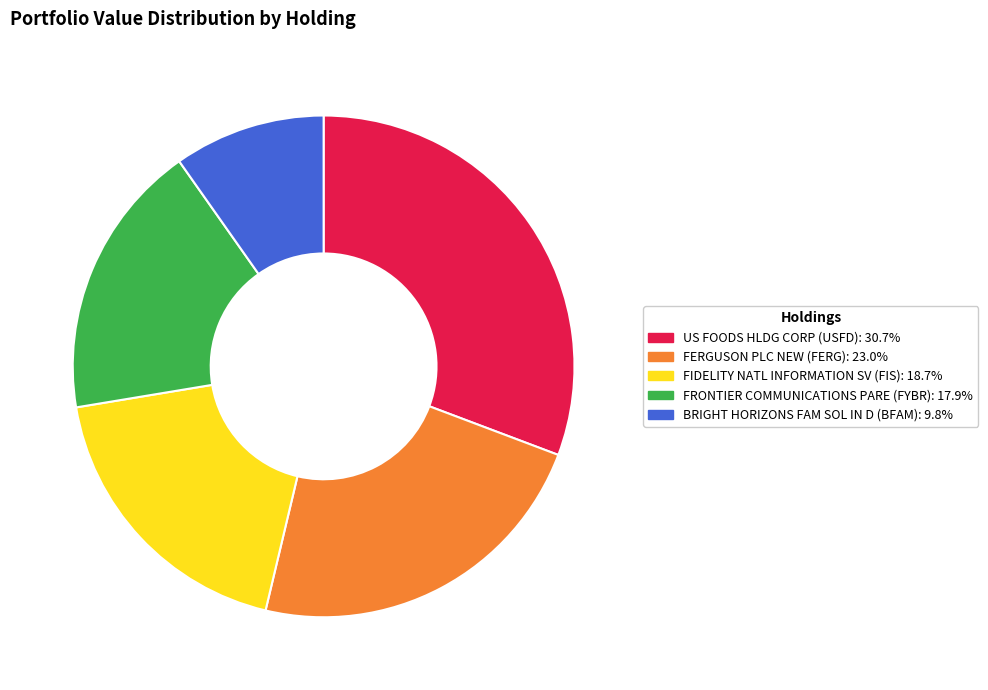

Which slice is the smallest?

BRIGHT HORIZONS FAM SOL IN D